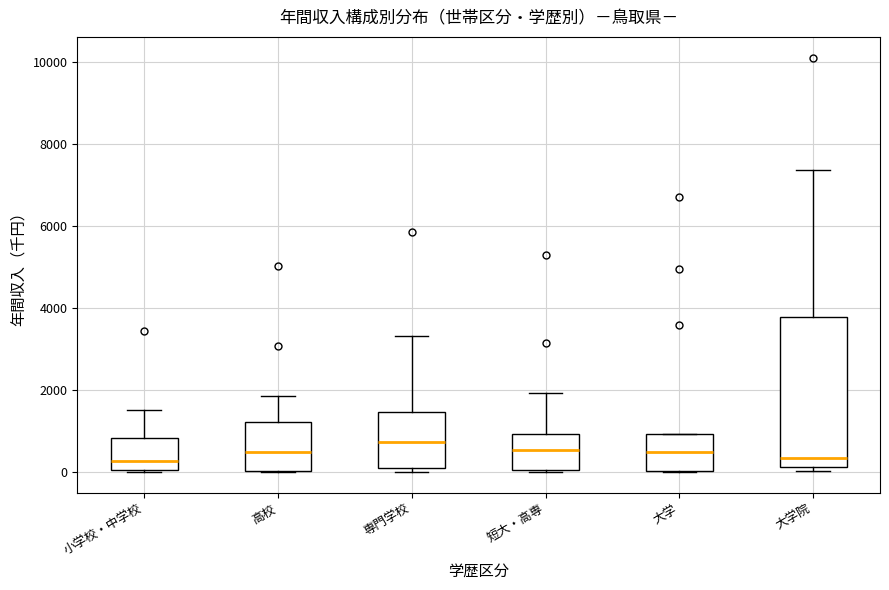

Reading left to right, read every box against the y-axis: the position of its median line, the range the box covers, and the ends of its whiskers. The values are not printed on the chart, so give them approximately, as read against the axis.

小学校・中学校: median 200, box 0 to 800, whiskers 0 to 1600
高校: median 400, box 0 to 1200, whiskers 0 to 1800
専門学校: median 800, box 0 to 1400, whiskers 0 (just below the box's lower edge) to 3400
短大・高専: median 600, box 0 to 1000, whiskers 0 to 2000
大学: median 600, box 0 to 1000, whiskers 0 to 1000
大学院: median 400, box 200 to 3800, whiskers 0 to 7400